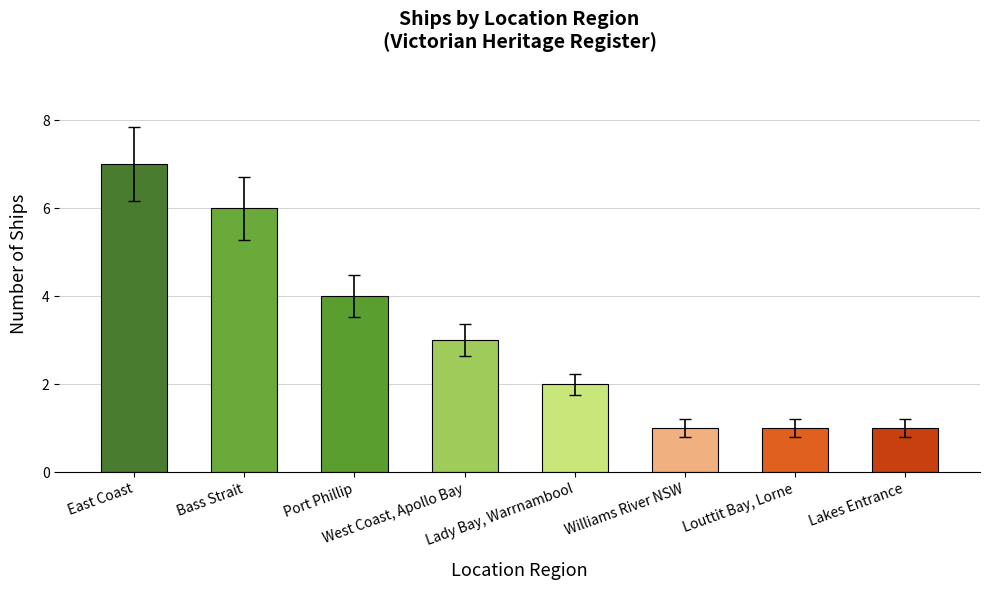

What is the difference between the second highest and minimum values?

5